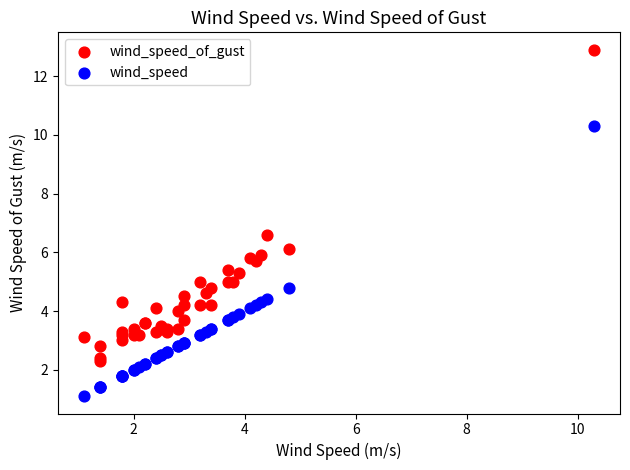

Which series contains the lowest Y value?

wind_speed